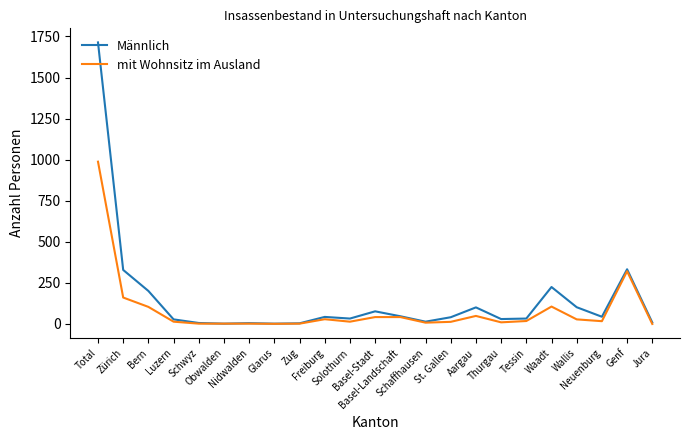

Where does the Männlich series first go above 41?

Total